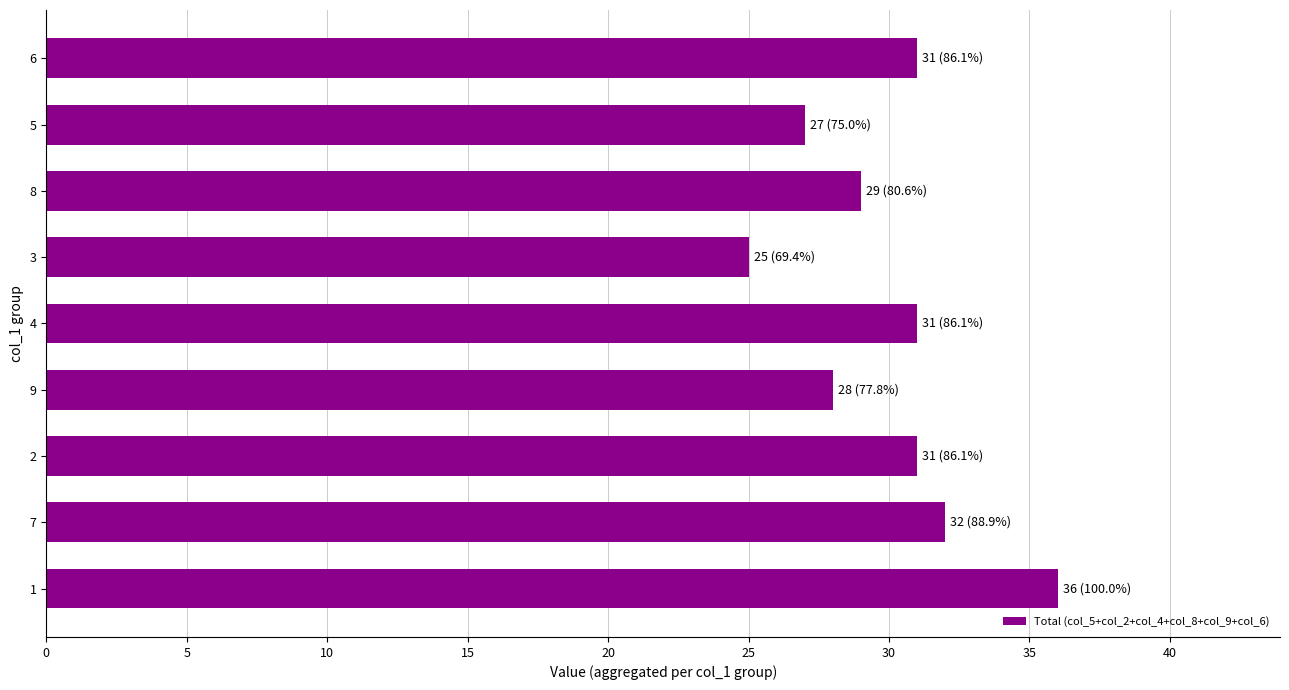

What is the change in value from 4 to 3?

-6